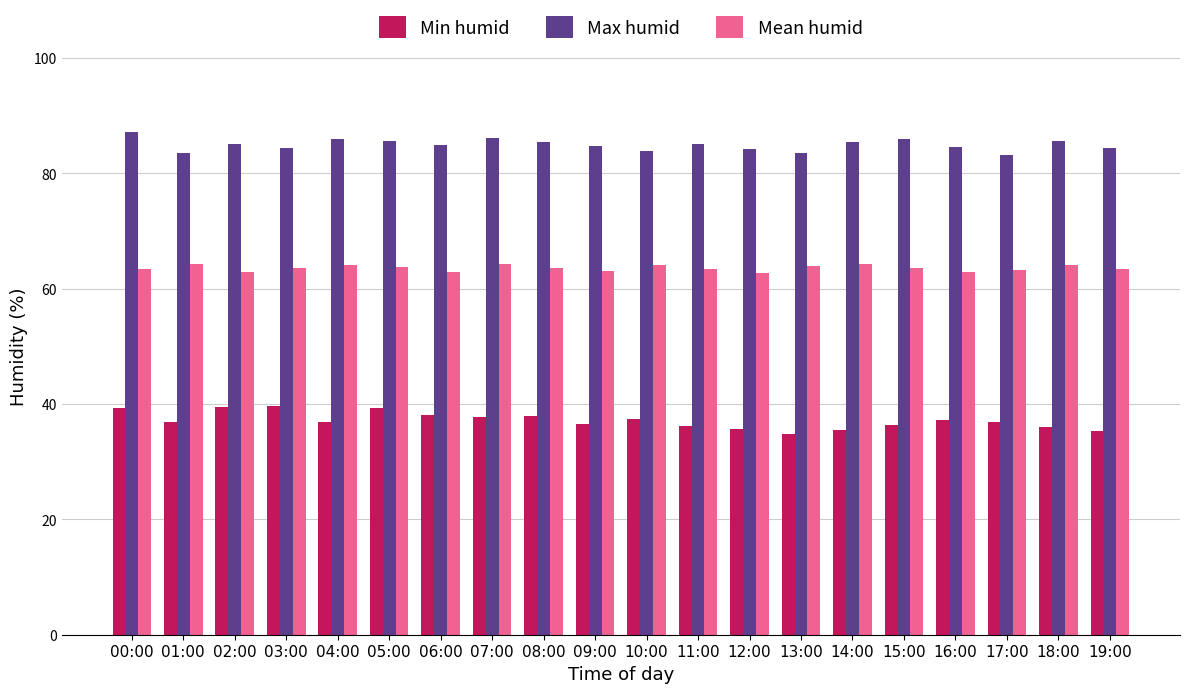

What is the sum of all Max humid values?

1698.3